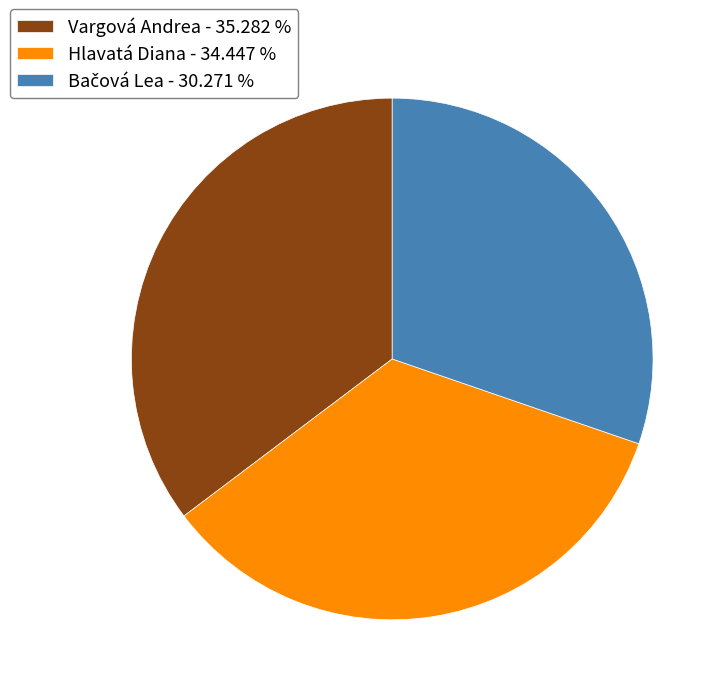

Is there a majority slice in this chart?

No